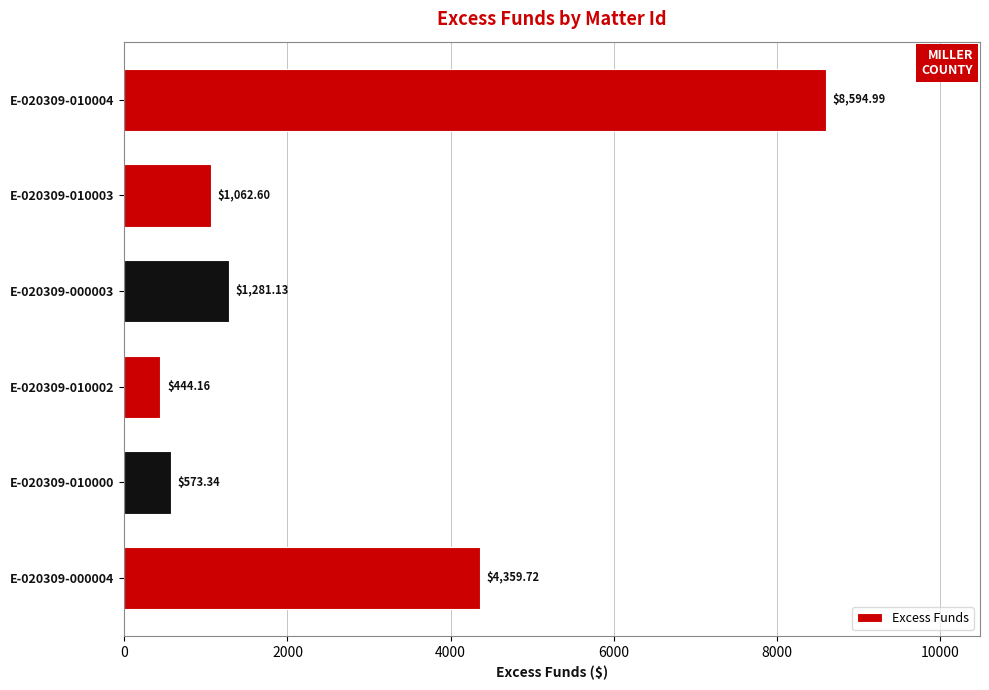

Between E-020309-010003 and E-020309-010004, which is larger?

E-020309-010004